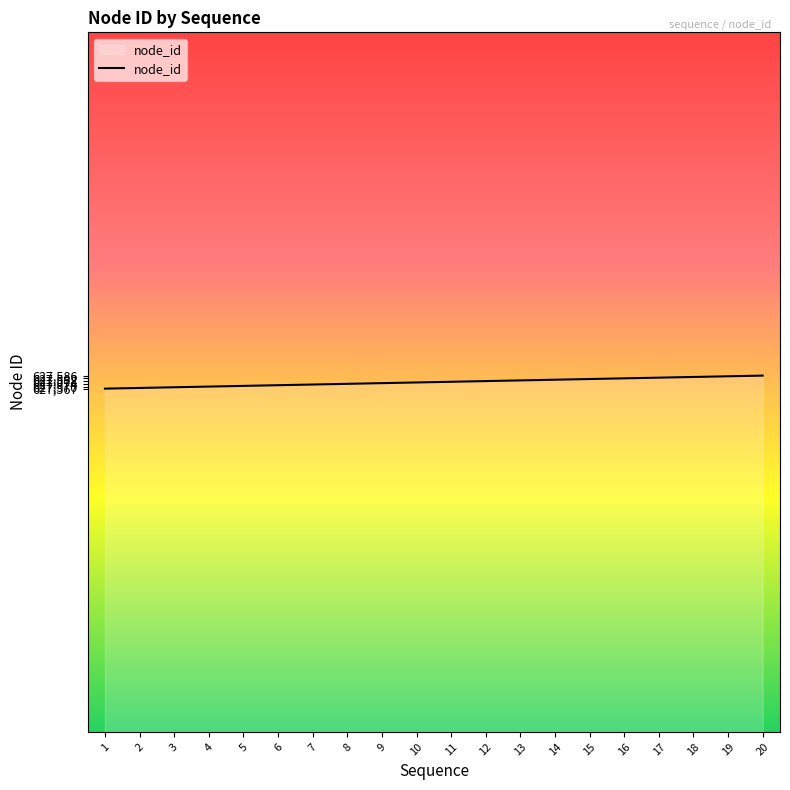

What is the maximum value shown in the chart?

627586